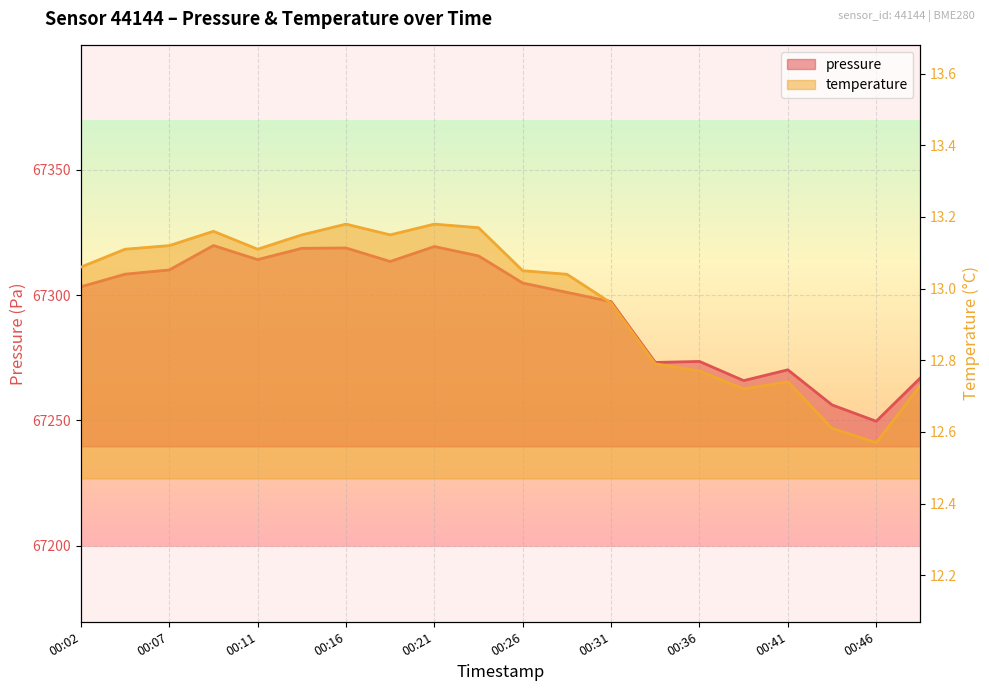

What is the maximum value for temperature?

13.2